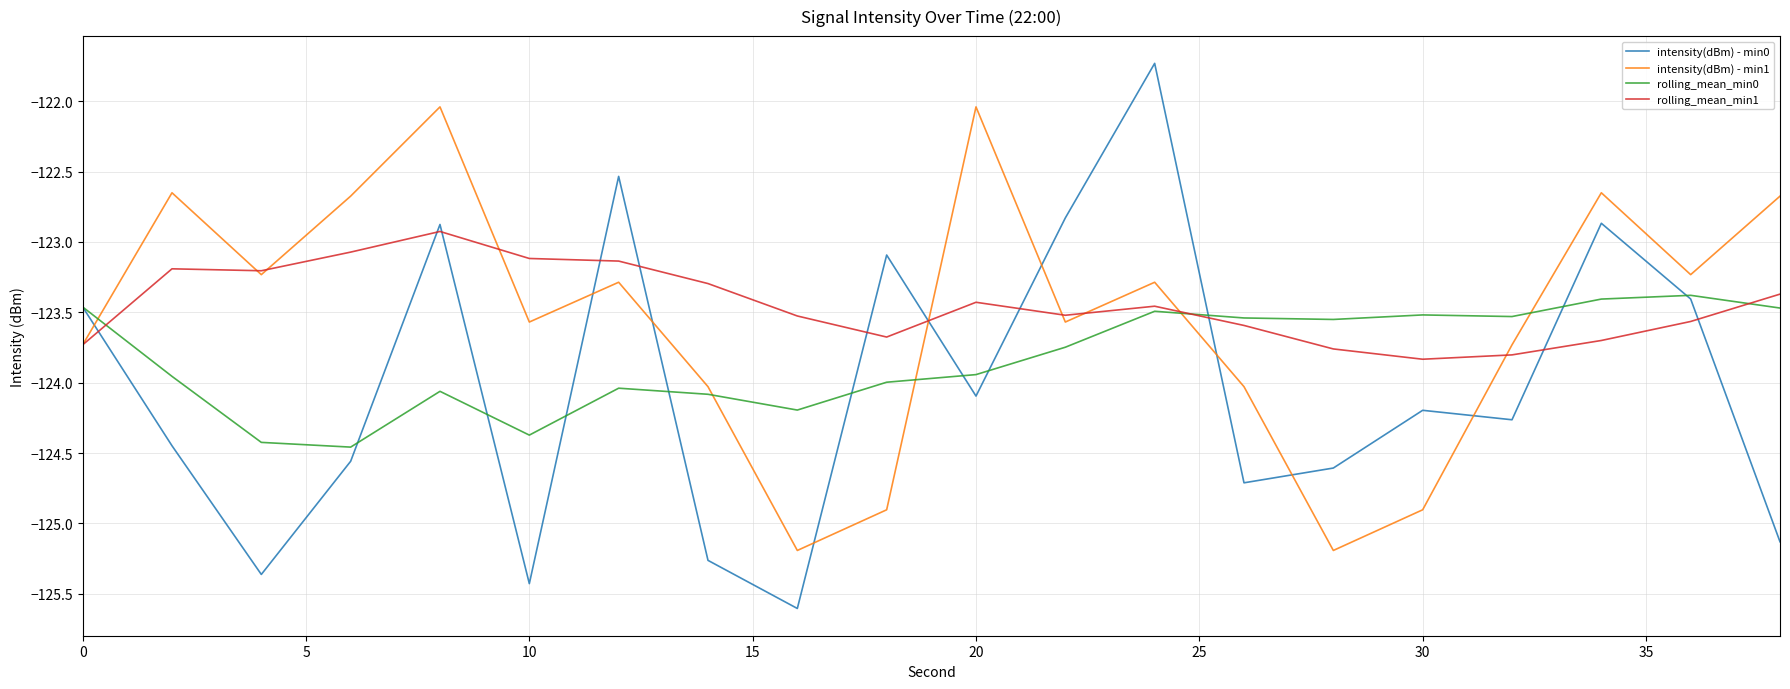

What is the difference between the maximum and minimum values in the intensity(dBm) - min0 series?

3.9